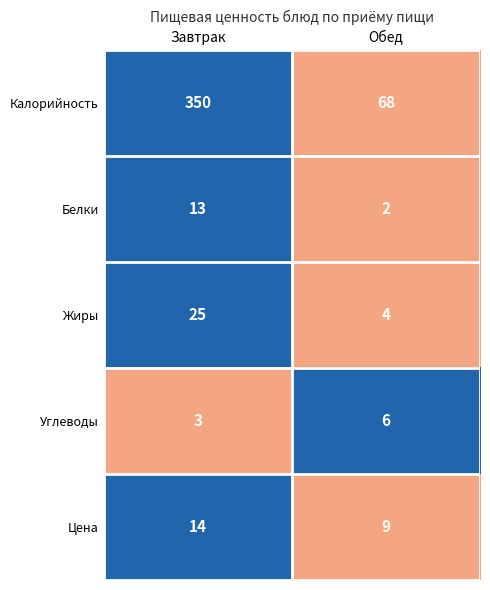

At which label does Цена reach its minimum?

Обед